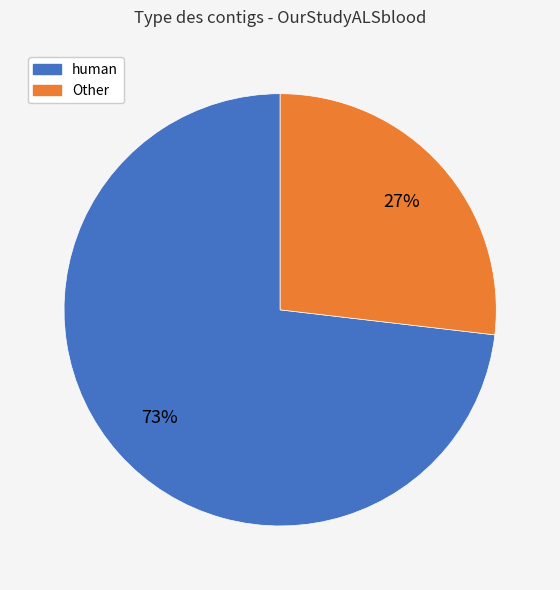

Is there any slice that represents more than half of the pie?

Yes